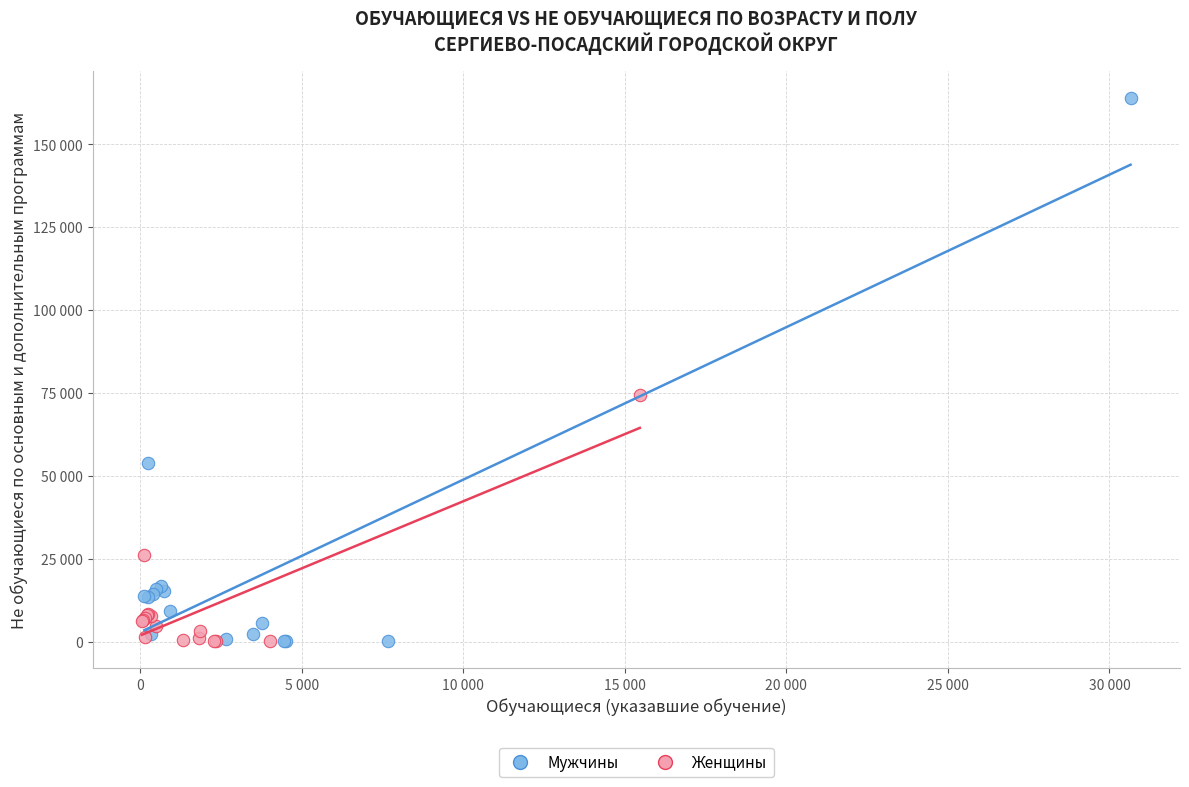

Which series reaches the maximum Y coordinate?

Мужчины